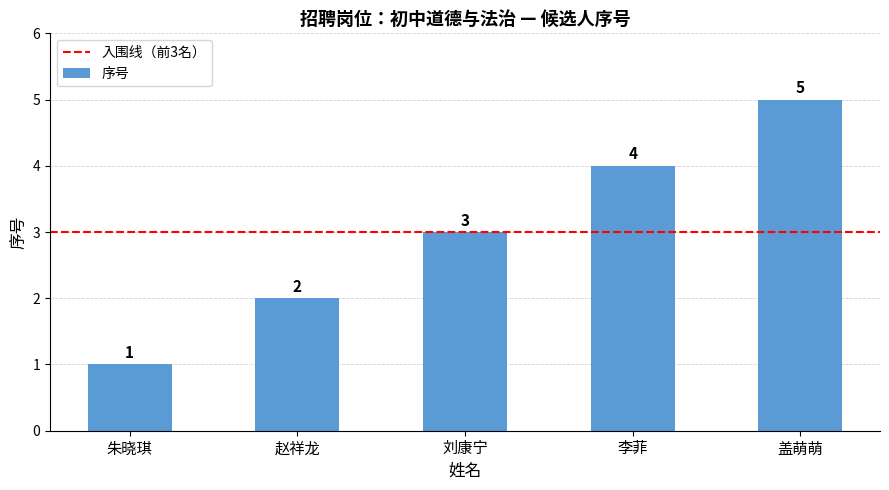

What is the difference between the maximum and minimum values?

4